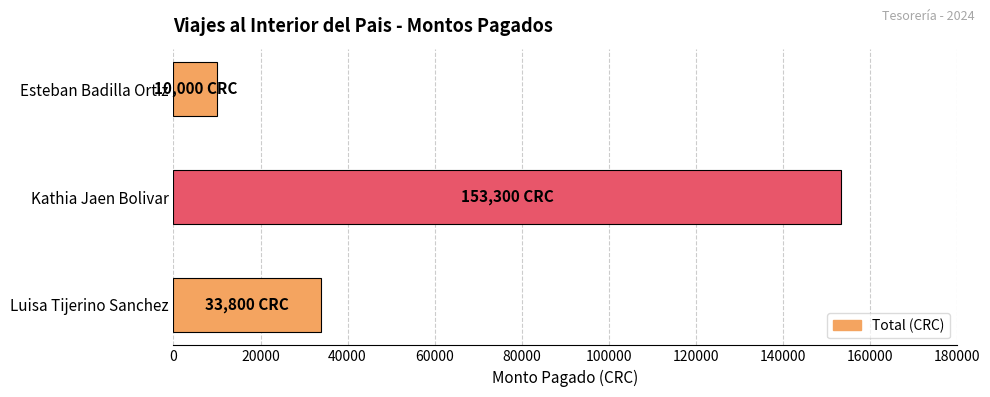

At which category does the chart reach its minimum across all series?

Esteban Badilla Ortiz